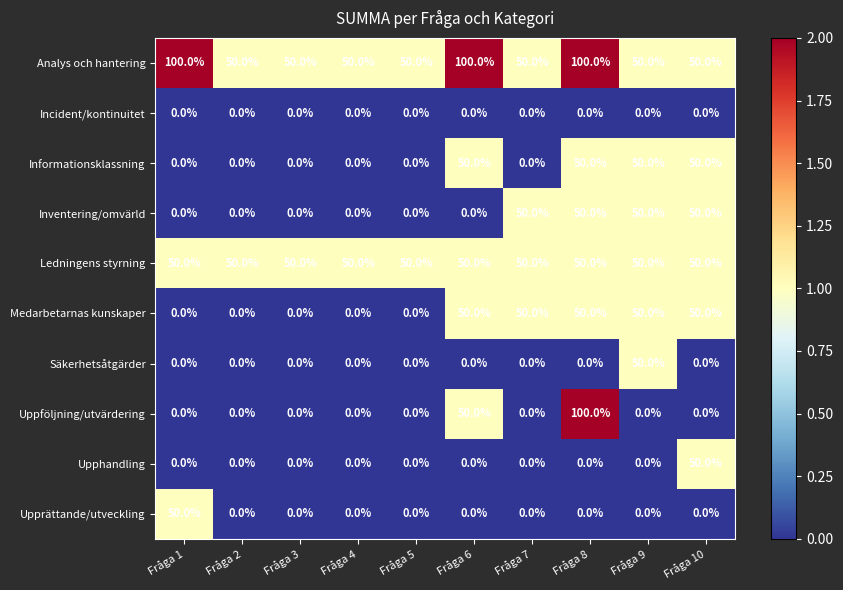

At how many categories does at least one series exceed 77?

3